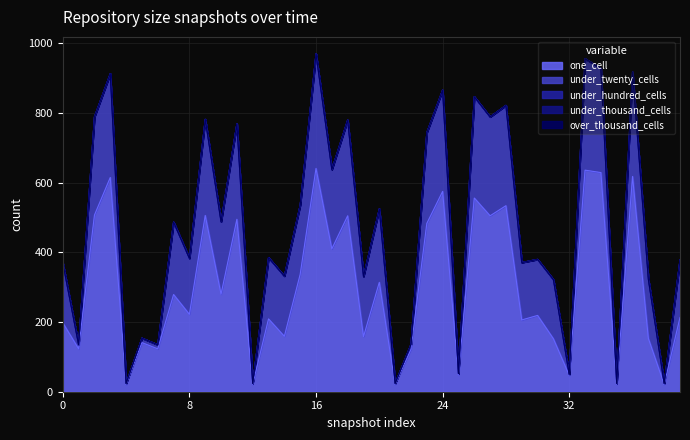

True or false: over_thousand_cells and under_hundred_cells cross at least once.

False